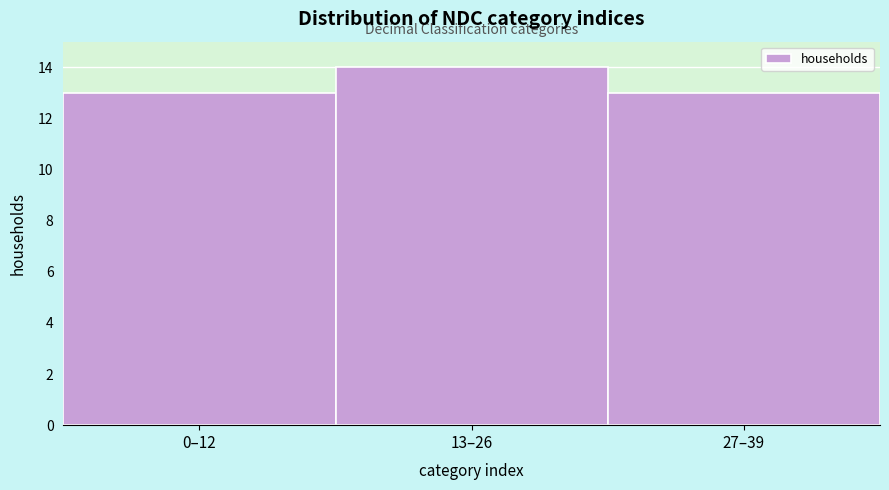

Reading left to right, what are all the values shown in this chart?

13	14	13